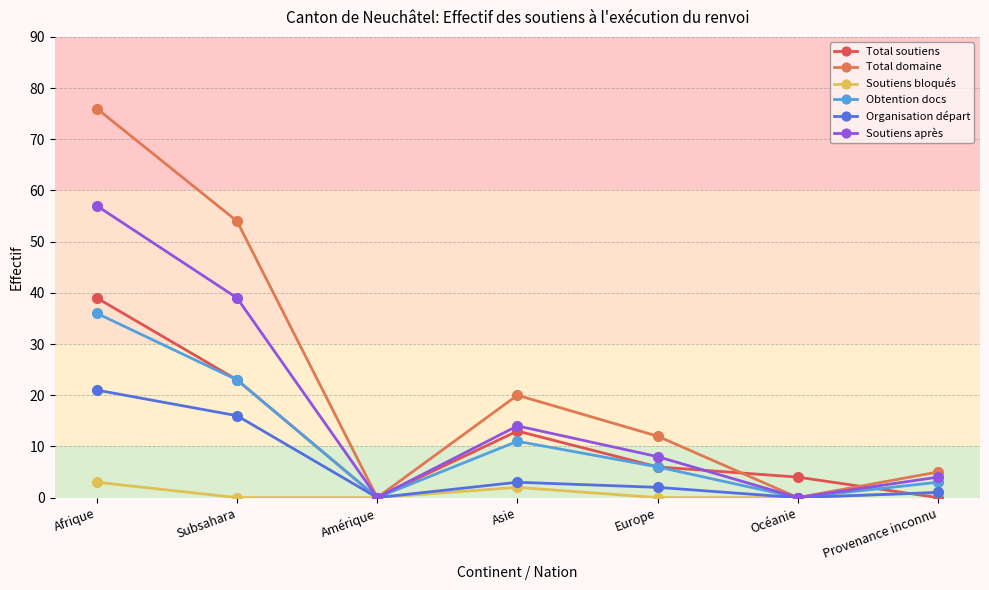

Which has a higher value, Europe or Océanie?

Europe